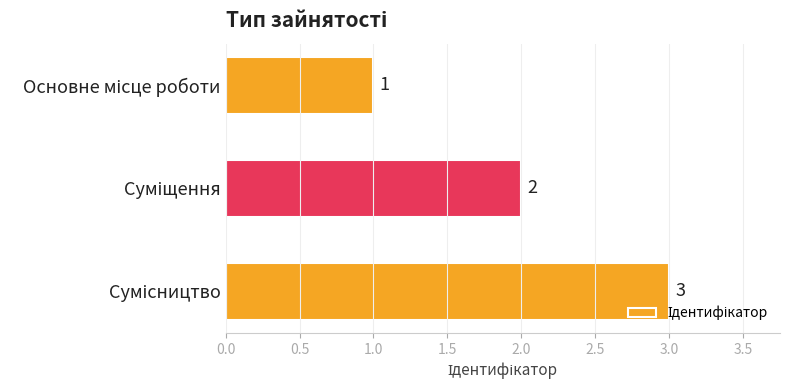

What is the greatest value displayed?

3